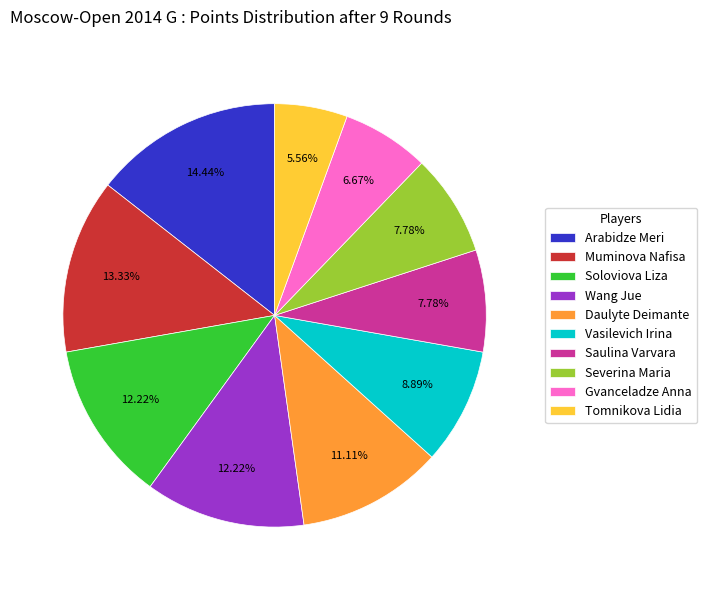

Between Arabidze Meri and Gvanceladze Anna, which is larger?

Arabidze Meri